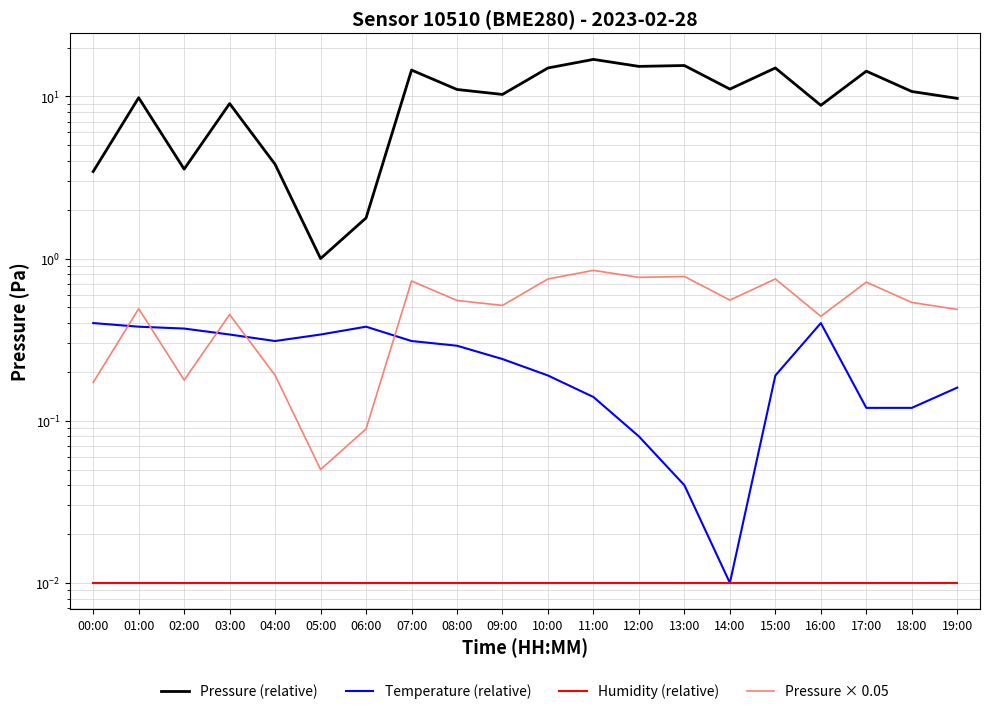

Does the chart display data point markers on the line(s)?

No